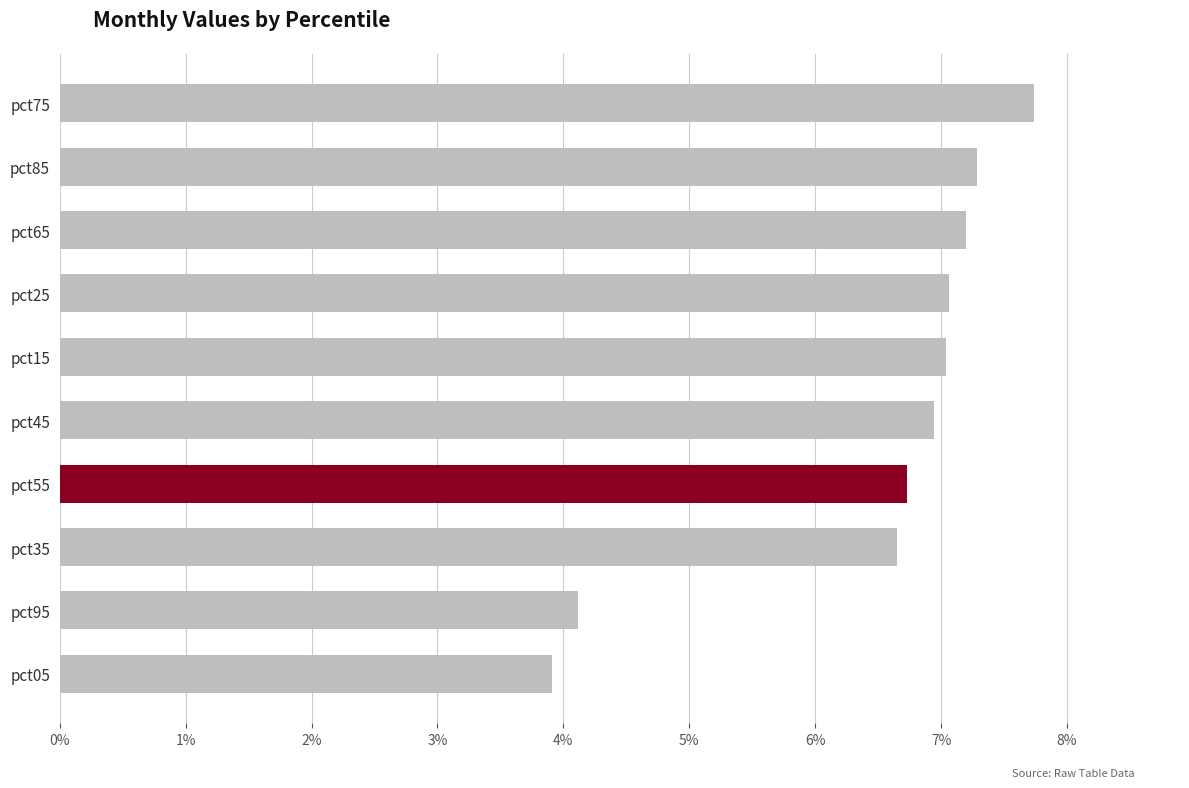

What is the greatest value displayed?

0.1